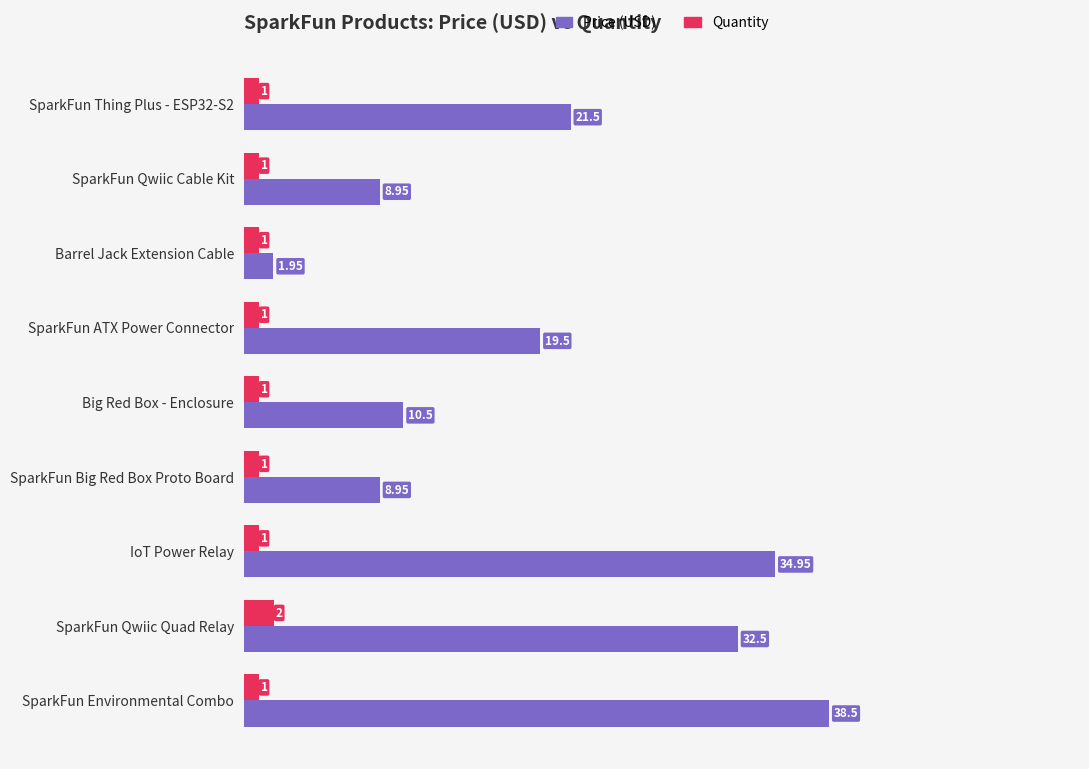

Which series has the largest range (max minus min)?

Price (USD)